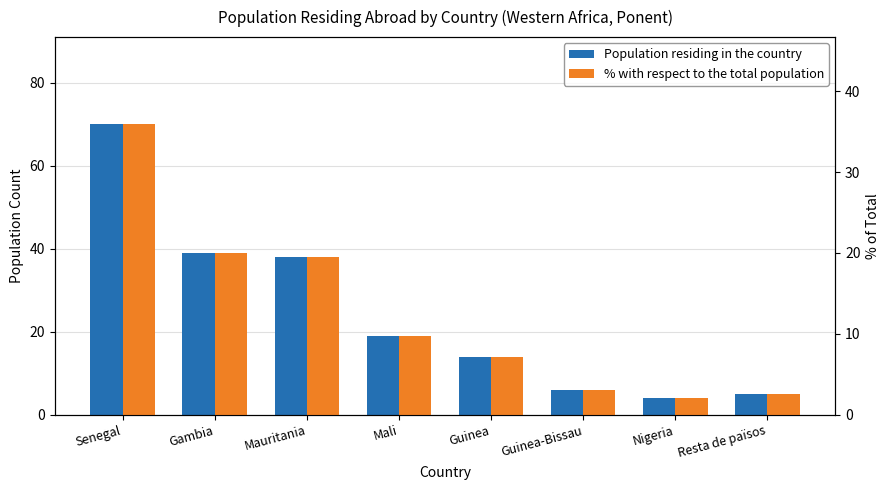

List the labels in order of % with respect to the total population value, largest first.

Senegal, Gambia, Mauritania, Mali, Guinea, Guinea-Bissau, Resta de països, Nigeria